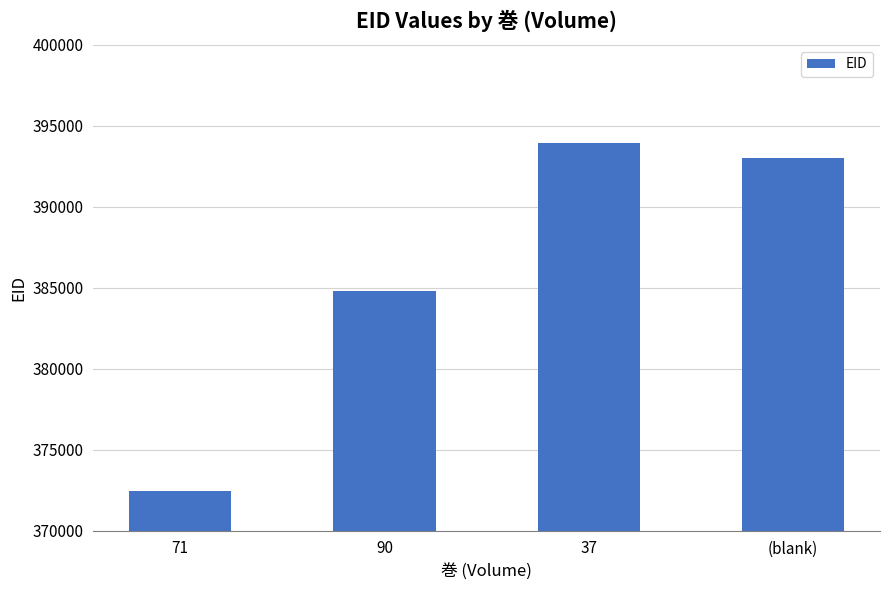

The chart shows a value of 617208 at 37. True or false?

False